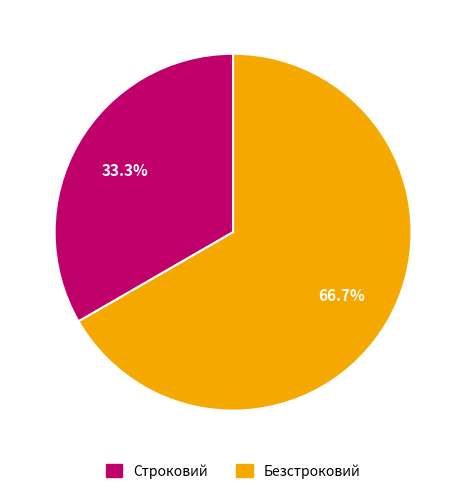

To the nearest percent, what is the average slice percentage?

50%